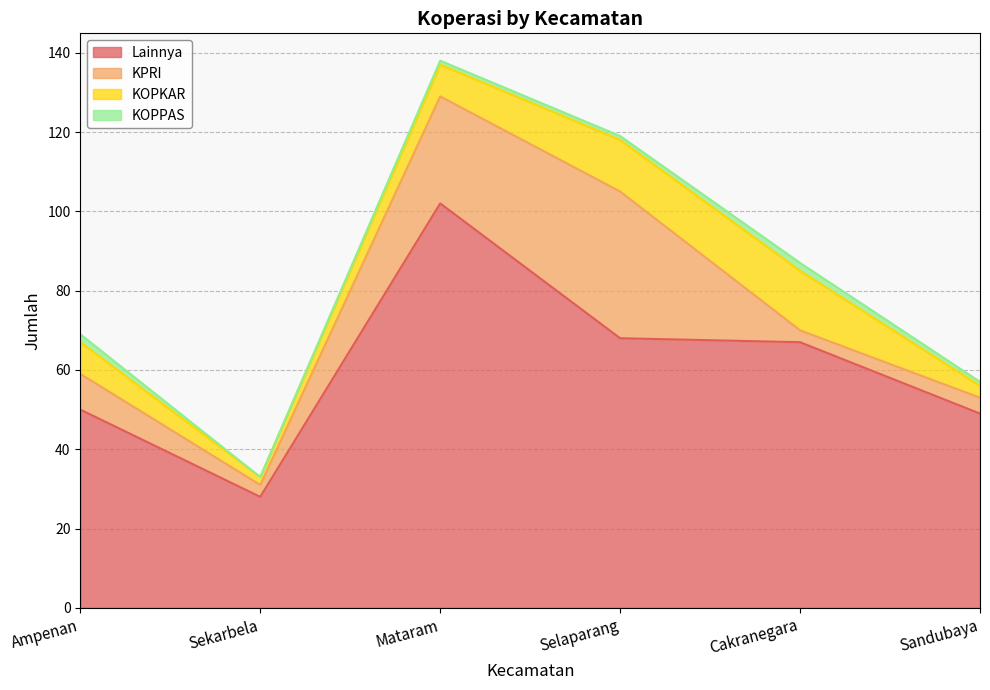

How many data points in KOPKAR are less than 8?

2